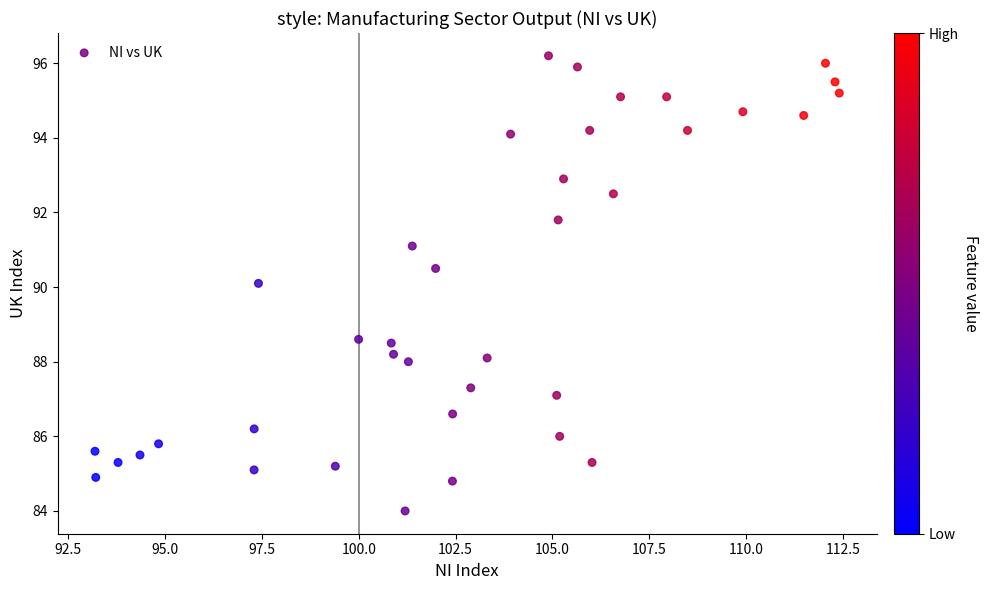

What is the range of Y values (max minus min)?

12.2